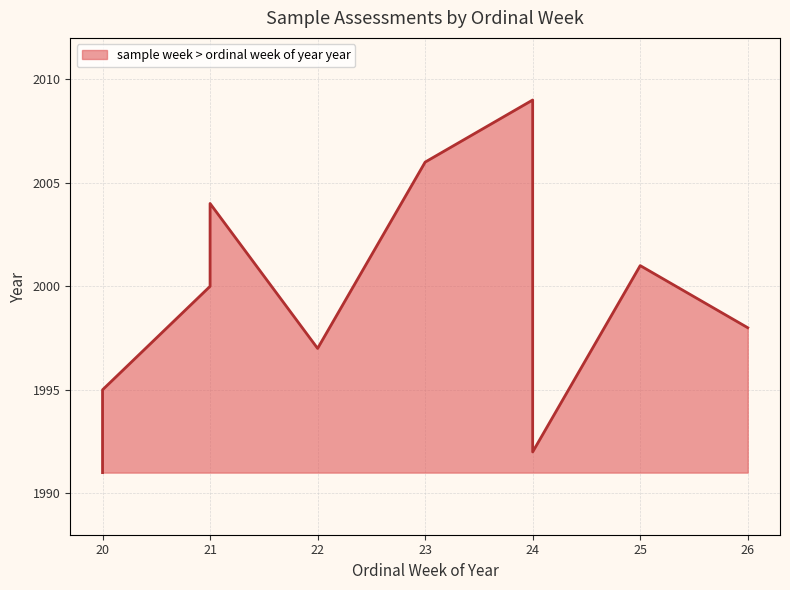

How many points are higher than both their immediate neighbors (excluding endpoints)?

3